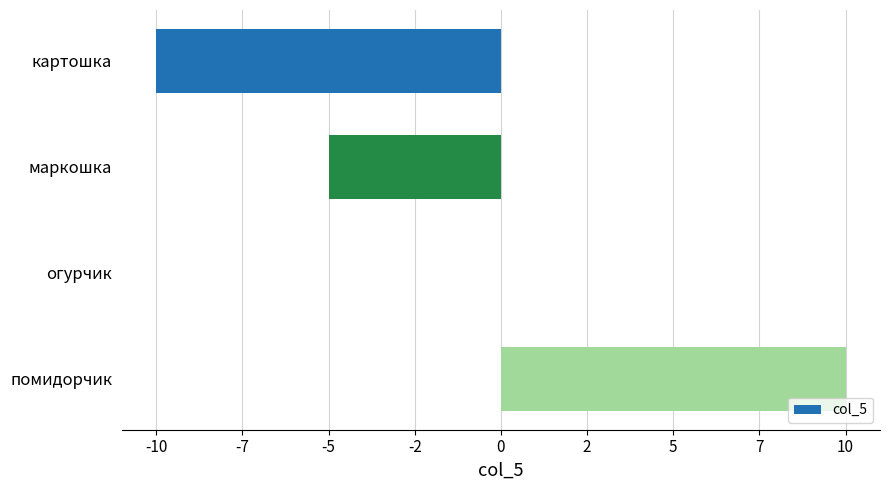

Are the bars horizontal?

Yes